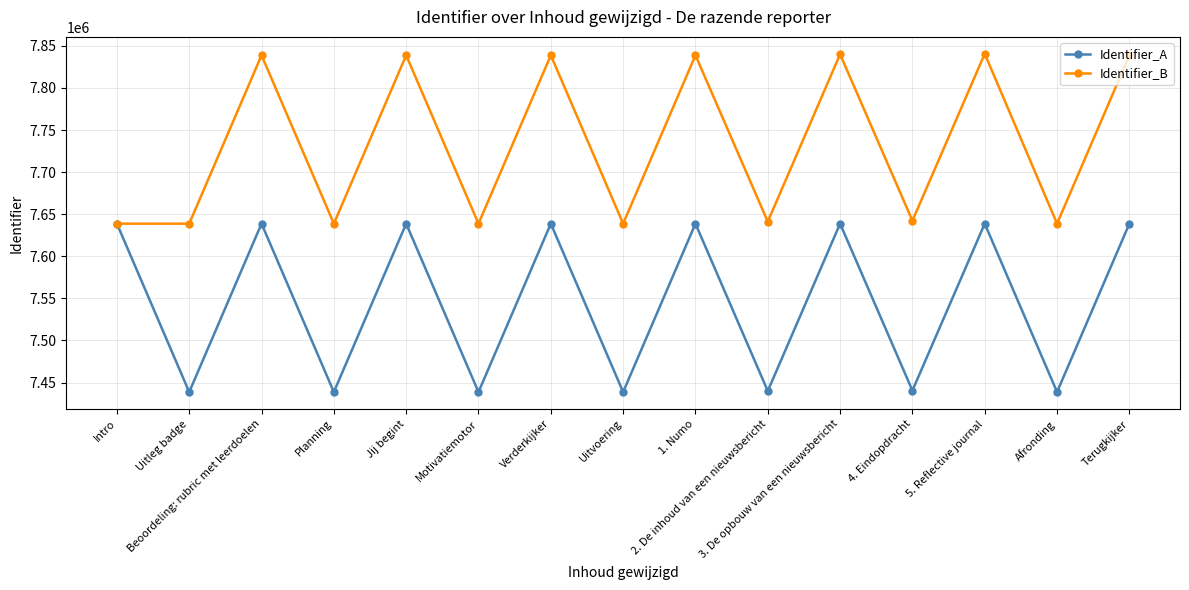

At how many categories does at least one series exceed 7741008?

7